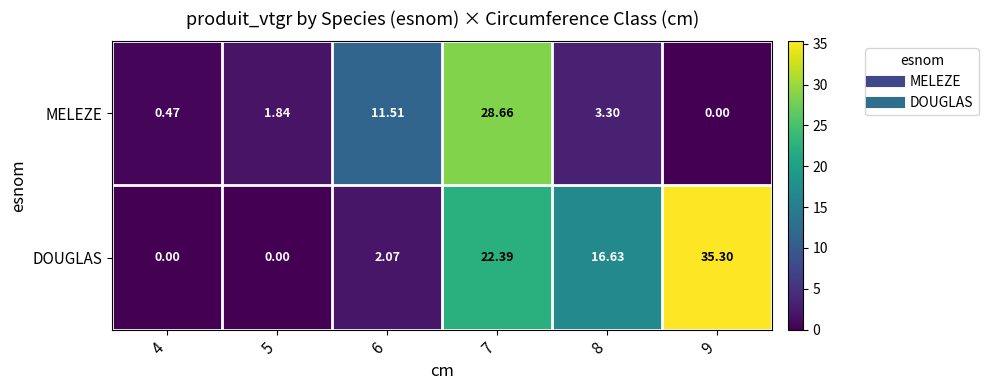

What is the greatest value displayed?

35.3